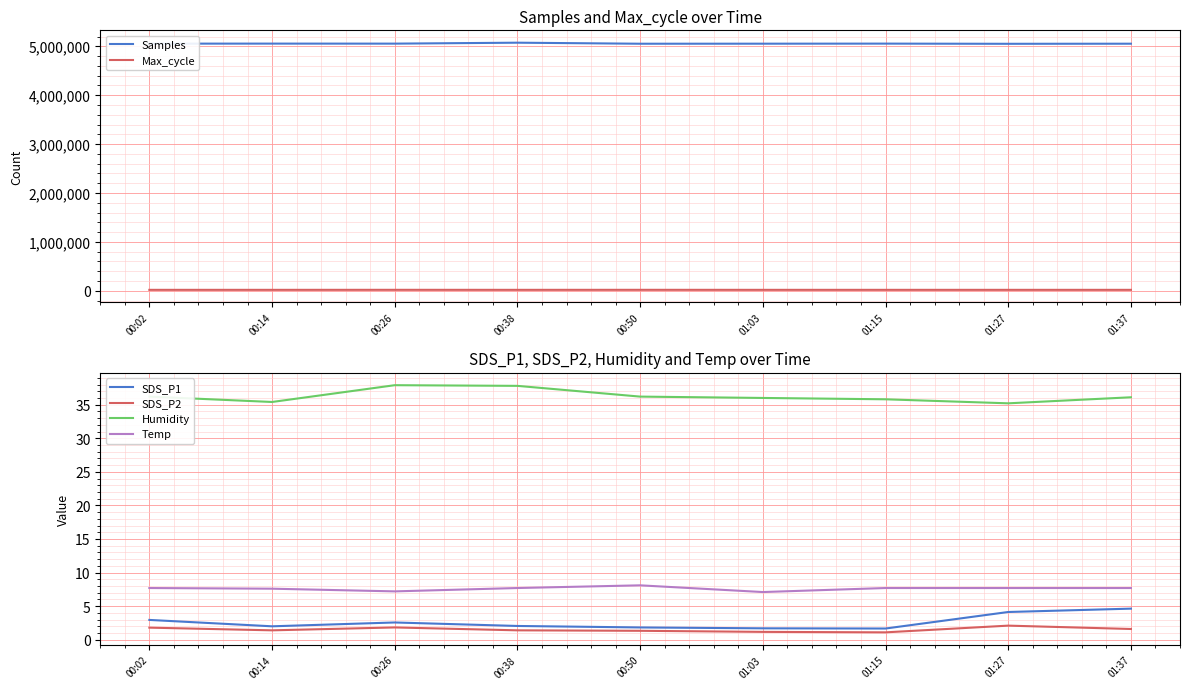

Reading left to right, list all the values displayed in this chart.

Samples: 5054224.0	5054920.0	5054383.0	5073630.0	5052398.0	5053281.0	5054757.0	5050979.0	5052974.0
Max_cycle: 20234.0	20185.0	20663.0	20198.0	20709.0	20229.0	20183.0	20191.0	20172.0
SDS_P1: 3.0	2.0	2.6	2.0	1.8	1.7	1.7	4.1	4.6
SDS_P2: 1.8	1.4	1.8	1.4	1.3	1.2	1.1	2.1	1.6
Humidity: 36.2	35.4	37.9	37.8	36.2	36.0	35.8	35.2	36.1
Temp: 7.7	7.6	7.2	7.7	8.1	7.1	7.7	7.7	7.7